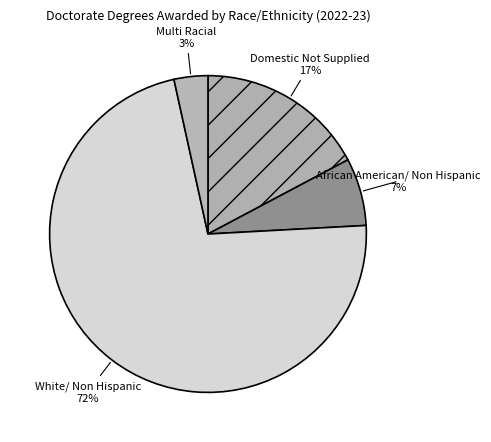

Is there a majority slice in this chart?

Yes